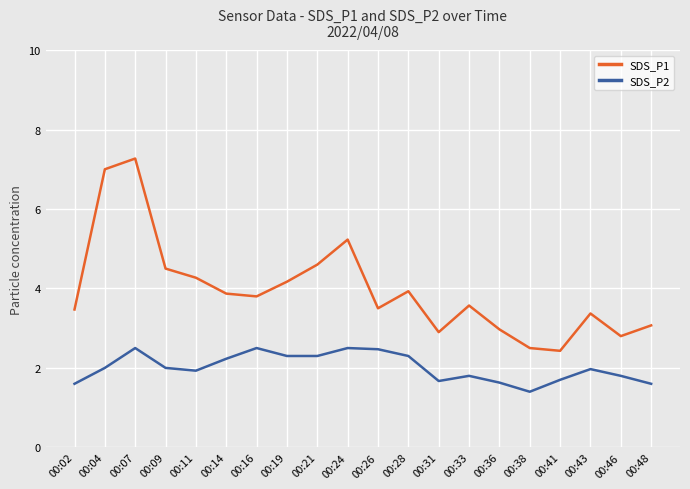

Rank the series by their average value, from highest to lowest.

SDS_P1, SDS_P2